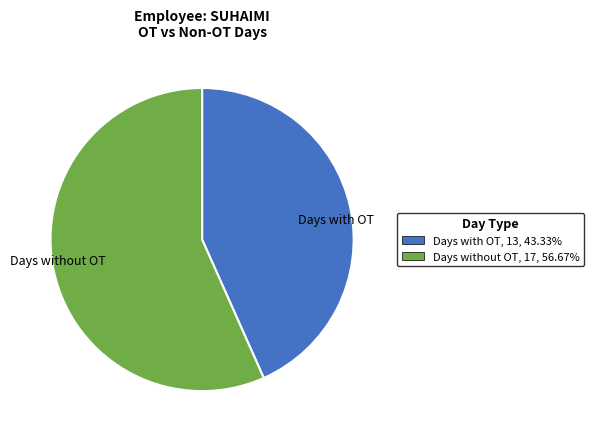

Count the number of slices in the pie.

2